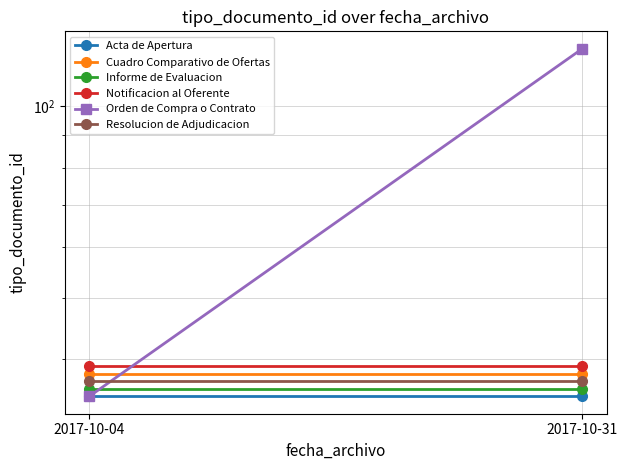

Which series has the widest spread of values?

Orden de Compra o Contrato